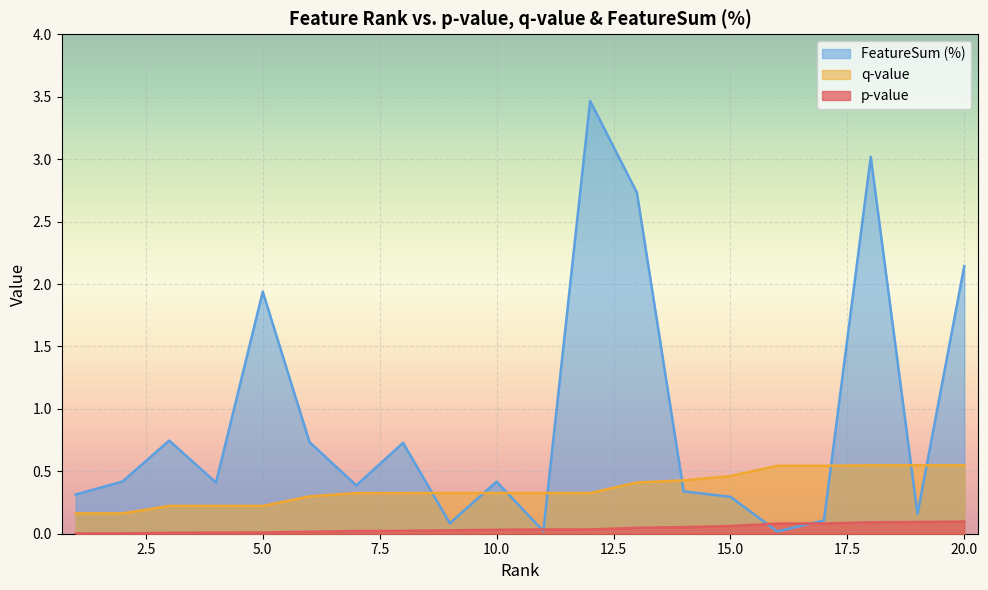

The p-value series shows 0.2 at 20. True or false?

False